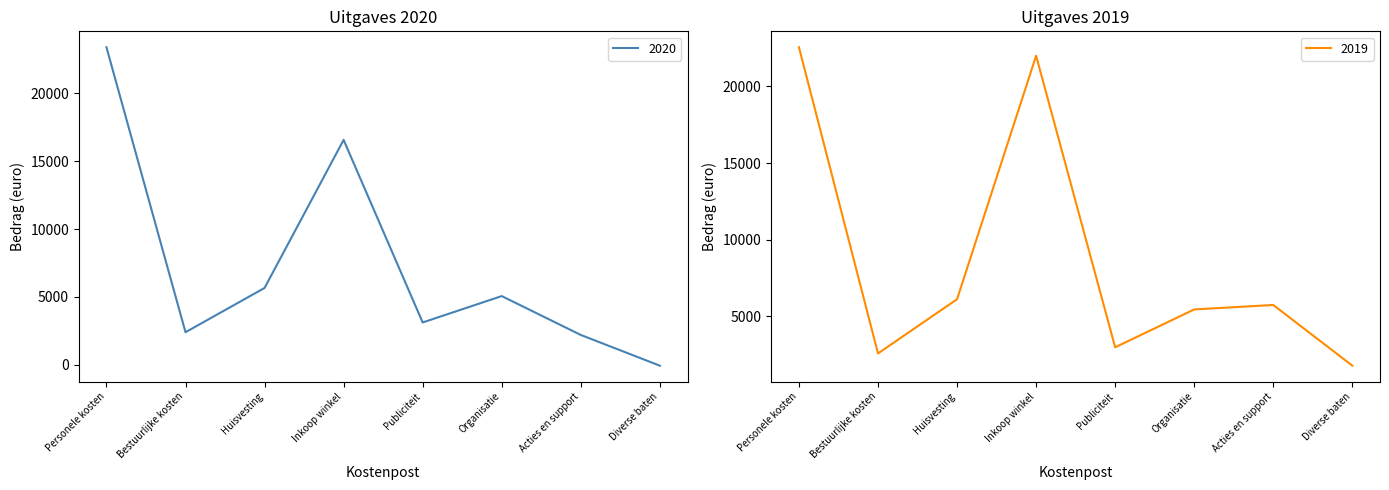

True or false: 2020 and 2019 intersect in this chart.

True